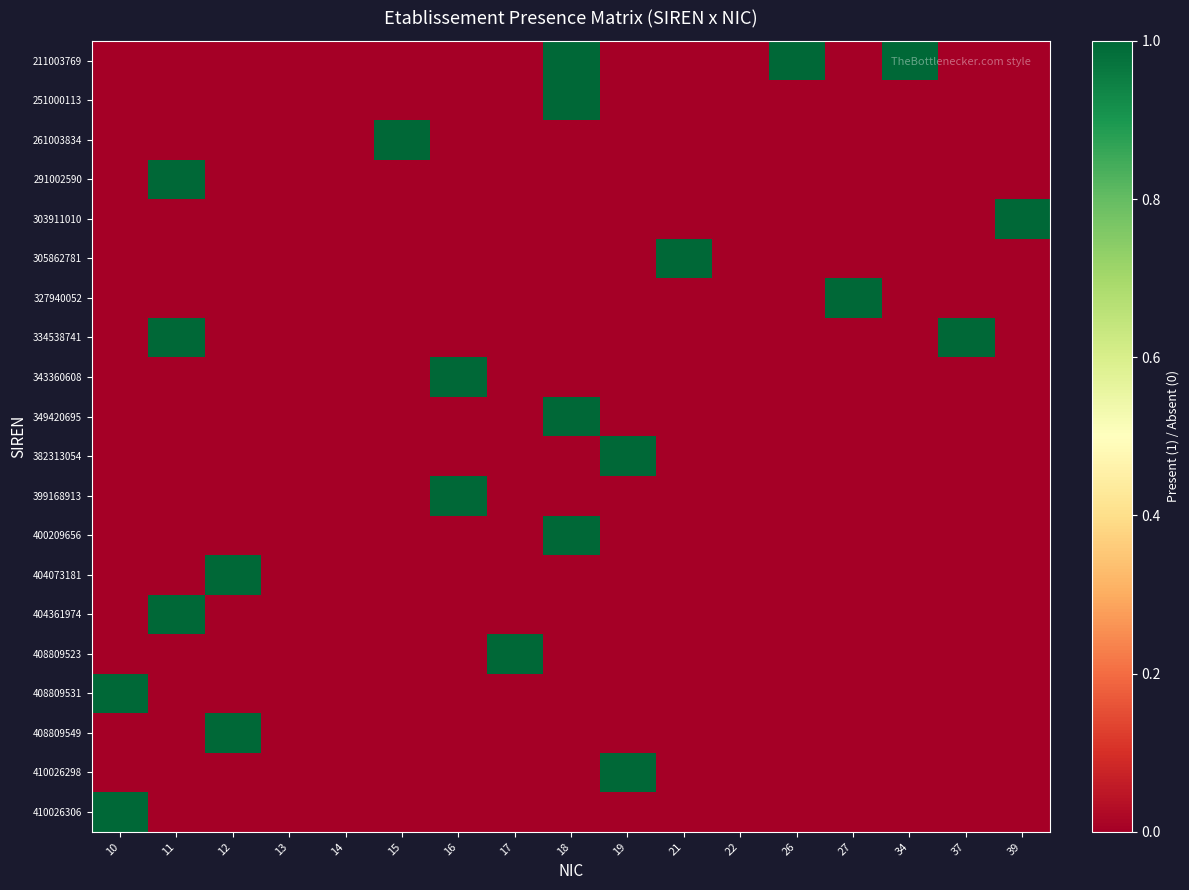

At 22, list the series in order from largest to smallest.

211003769, 251000113, 261003834, 291002590, 303911010, 305862781, 327940052, 334538741, 343360608, 349420695, 382313054, 399168913, 400209656, 404073181, 404361974, 408809523, 408809531, 408809549, 410026298, 410026306